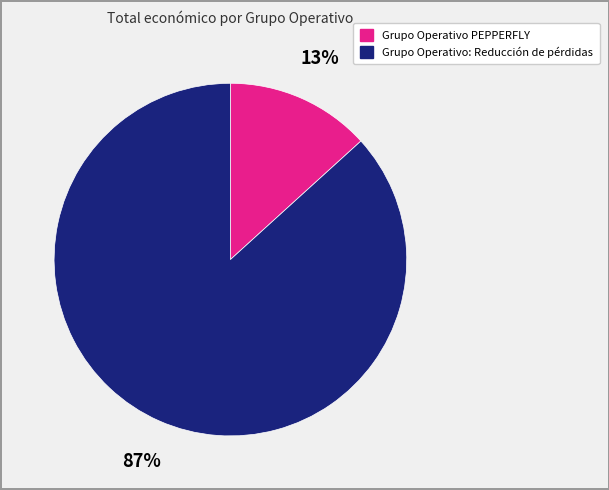

How many segments does this pie chart have?

2